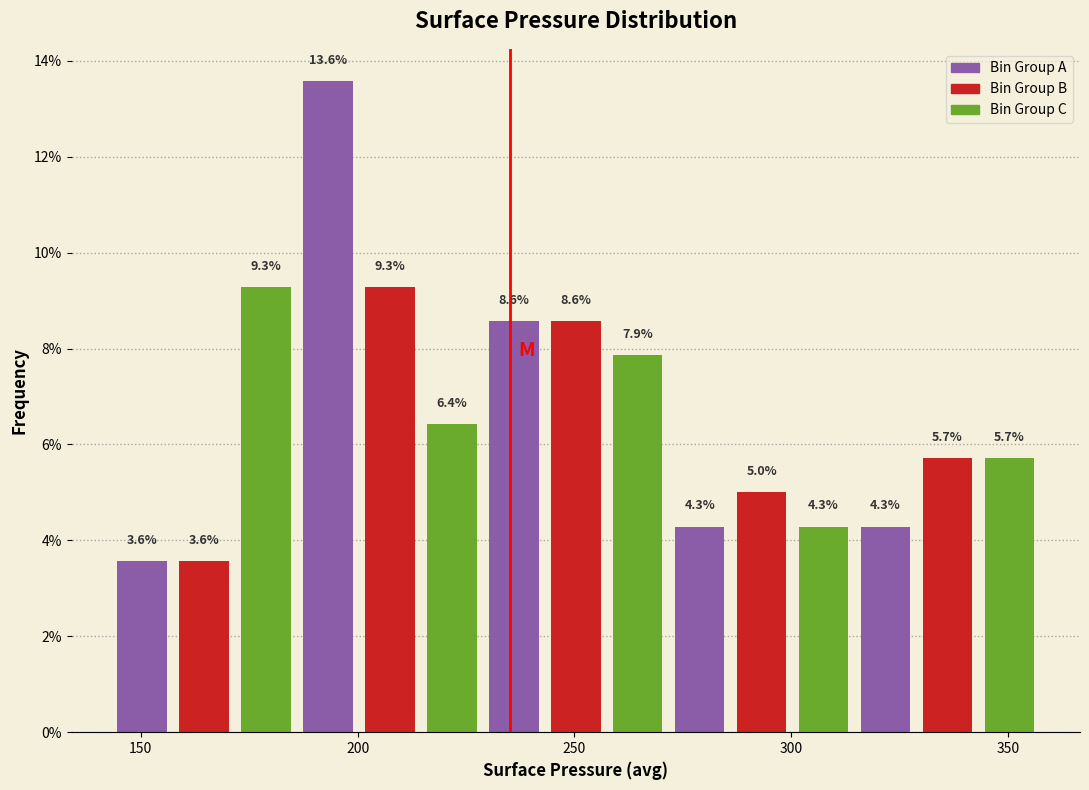

Around what value on the x-axis is the tallest bar? Give the approximate position of its centre, as read against the axis.

195